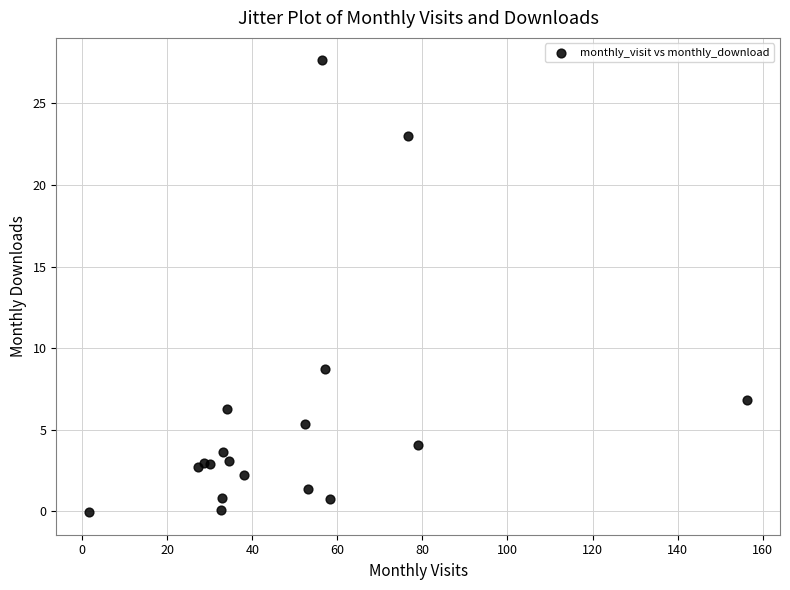

What Y value in the scatter plot is closest to 13?

8.7